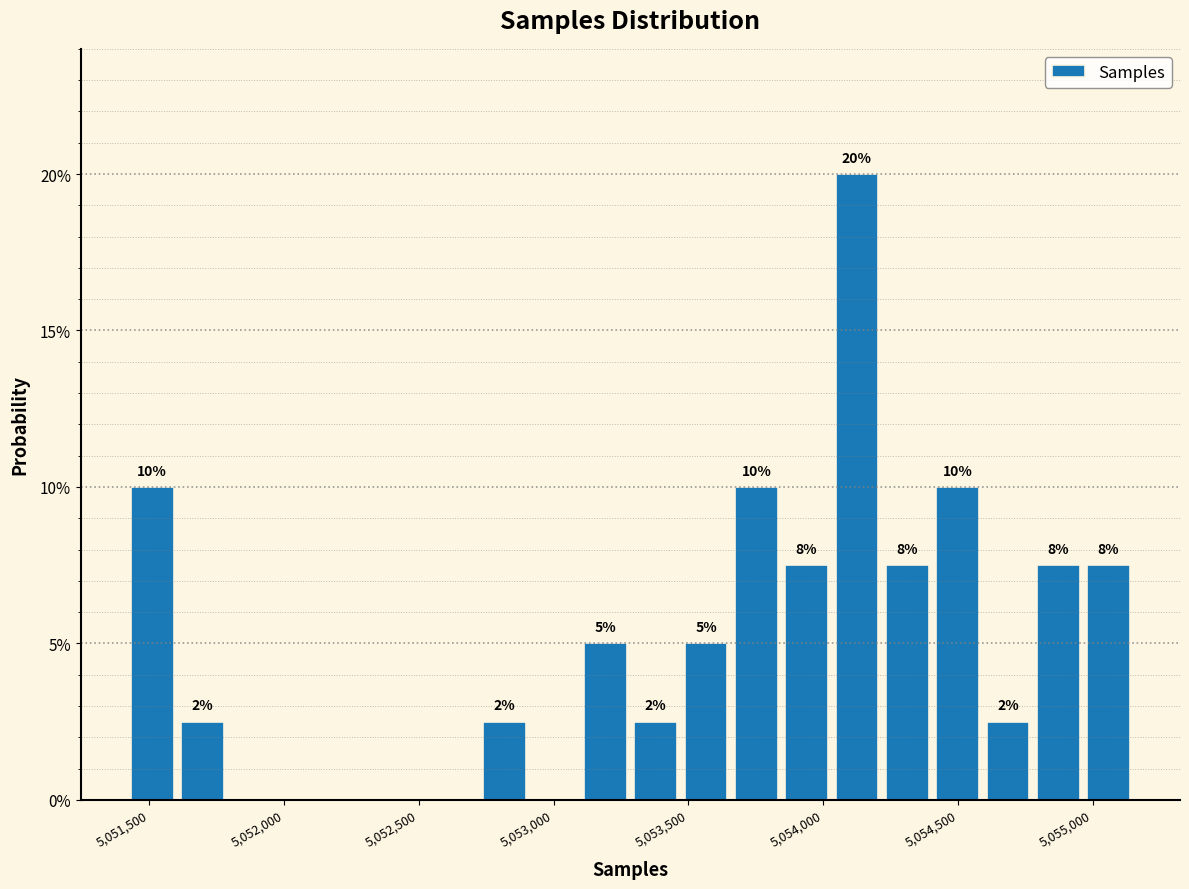

Around what value on the x-axis is the tallest bar? Give the approximate position of its centre, as read against the axis.

5054150